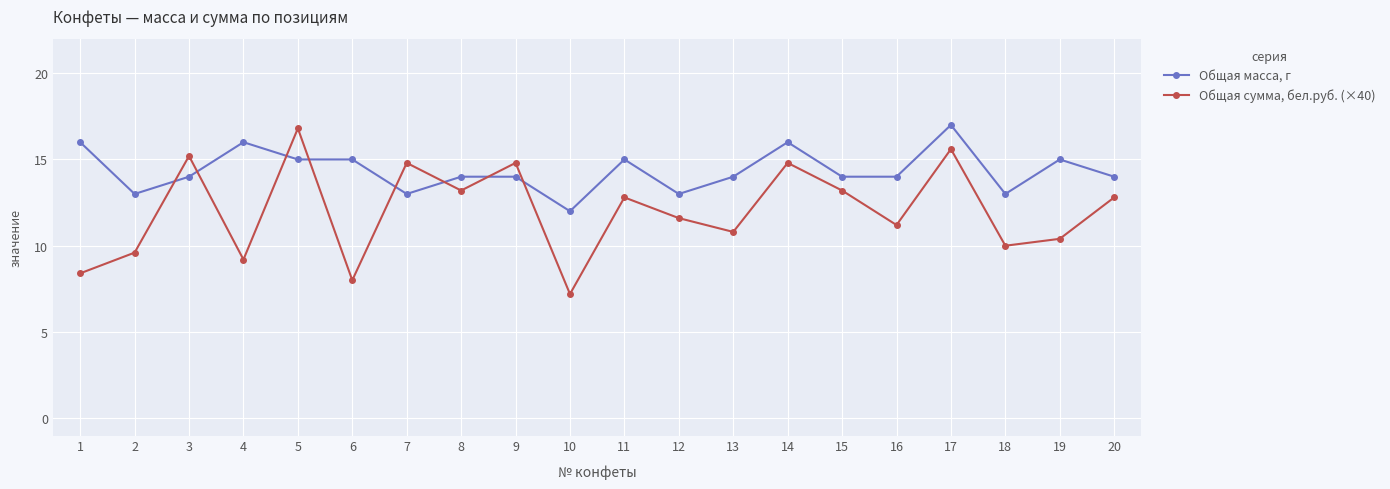

At which label is Общая сумма, бел.руб. (×40) closest to 12?

12